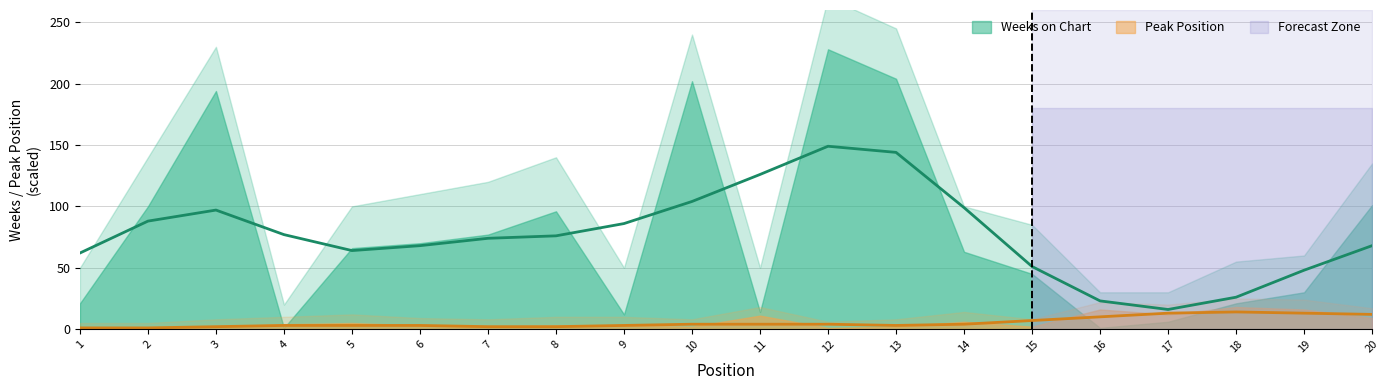

Does the chart have visible grid lines?

Yes